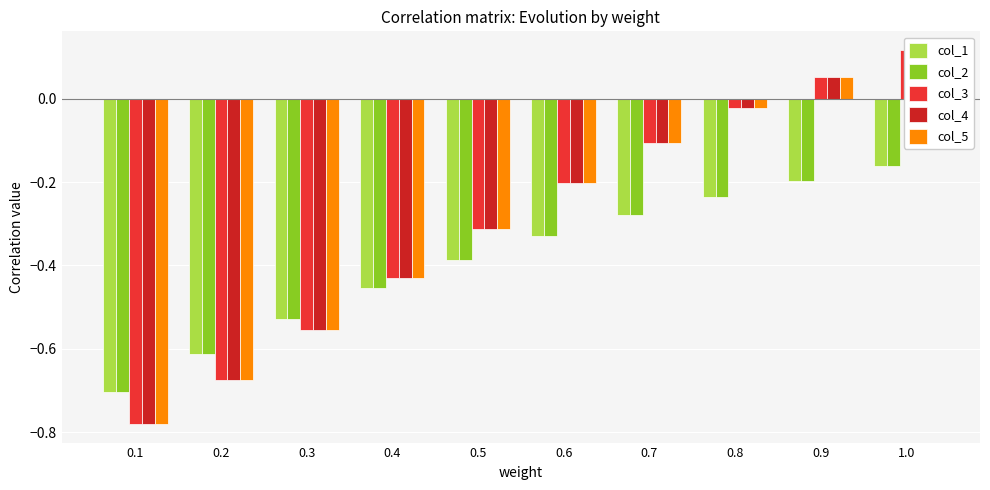

What position from the right is 0.8?

3